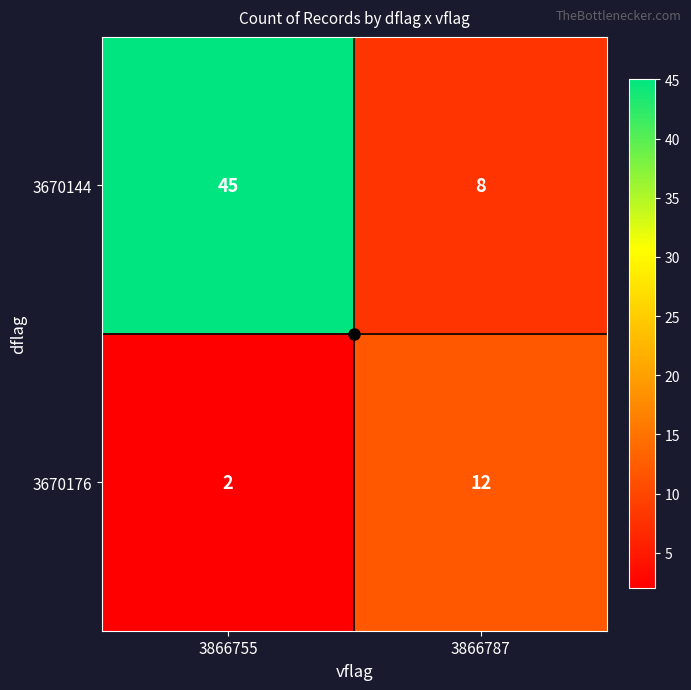

What is the total value across all series at 3866755?

47